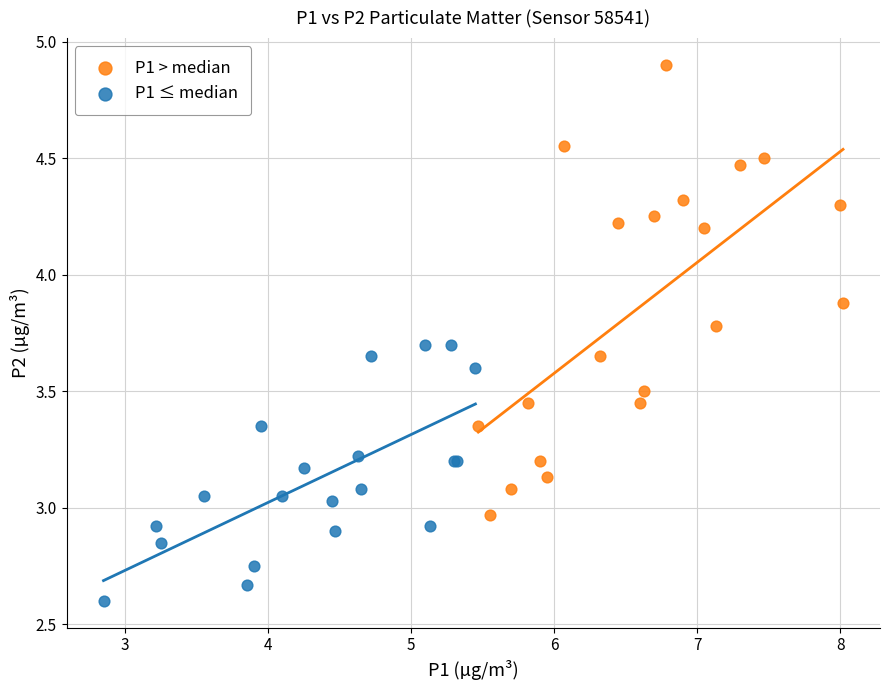

Which series has the widest spread of Y values?

P1 > median